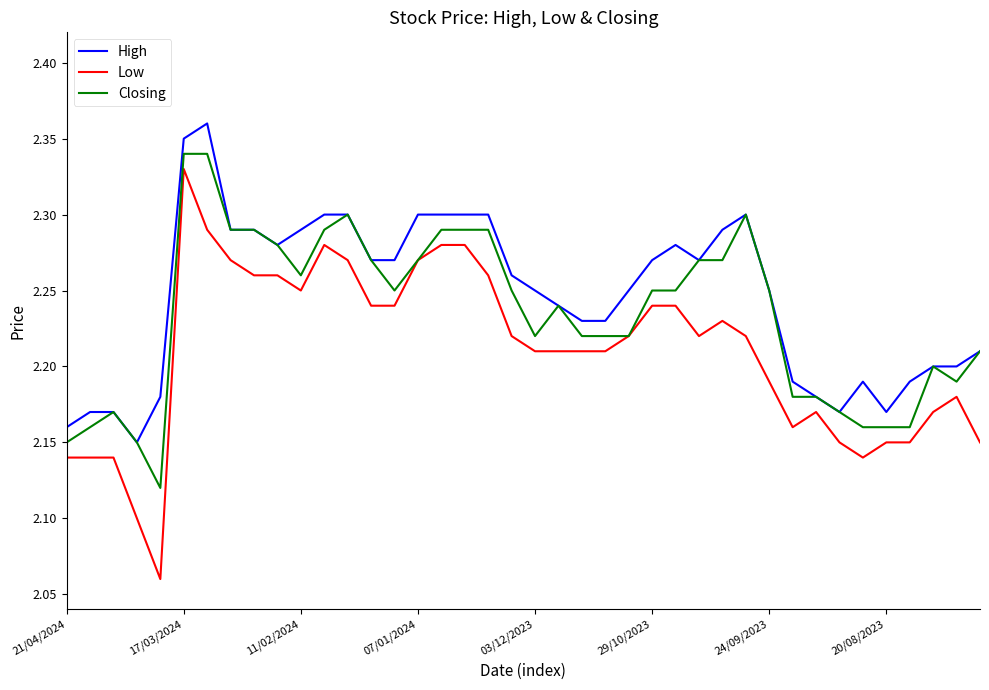

List the series in order of their peak value, highest first.

High, Closing, Low